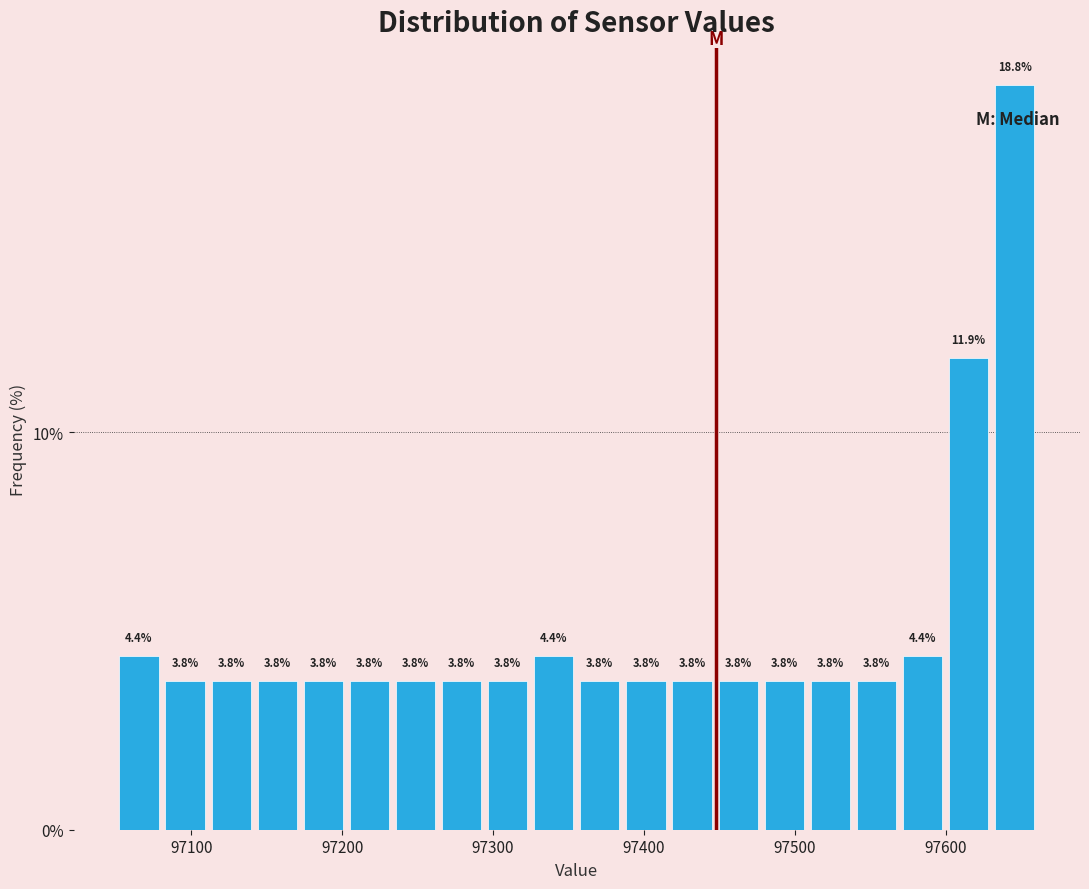

Around what value on the x-axis is the tallest bar? Give the approximate position of its centre, as read against the axis.

97650